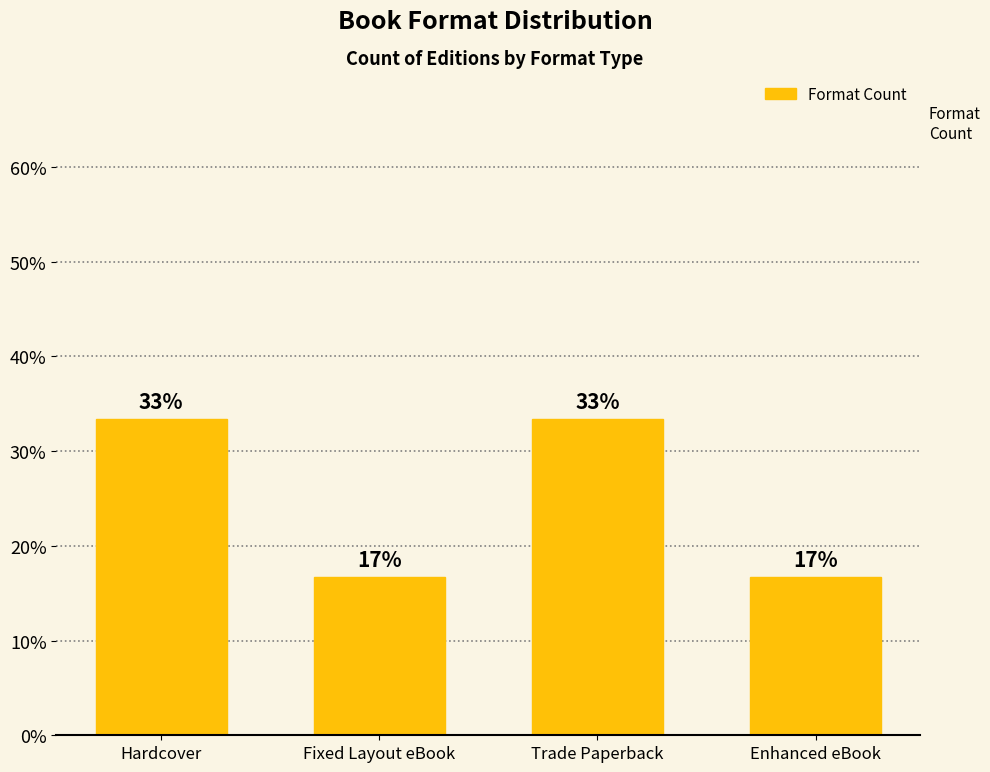

How many bars are there in total?

4